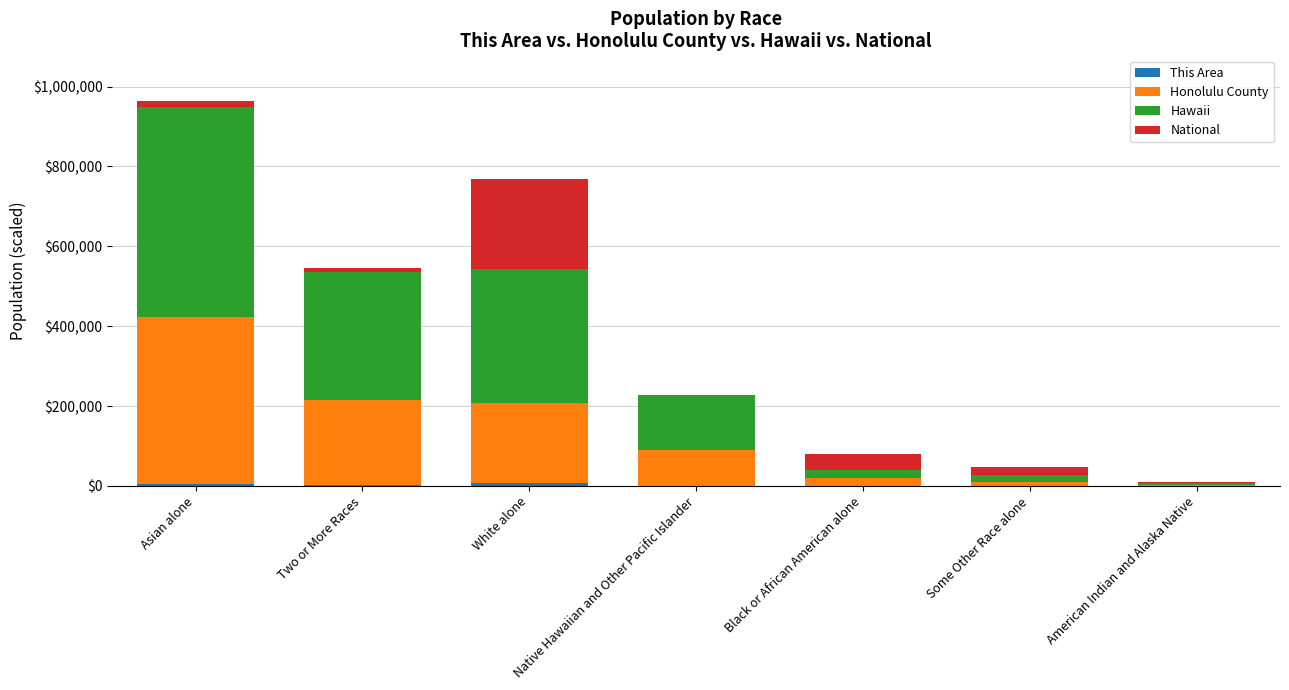

At which category is the sum across all series the highest?

Asian alone